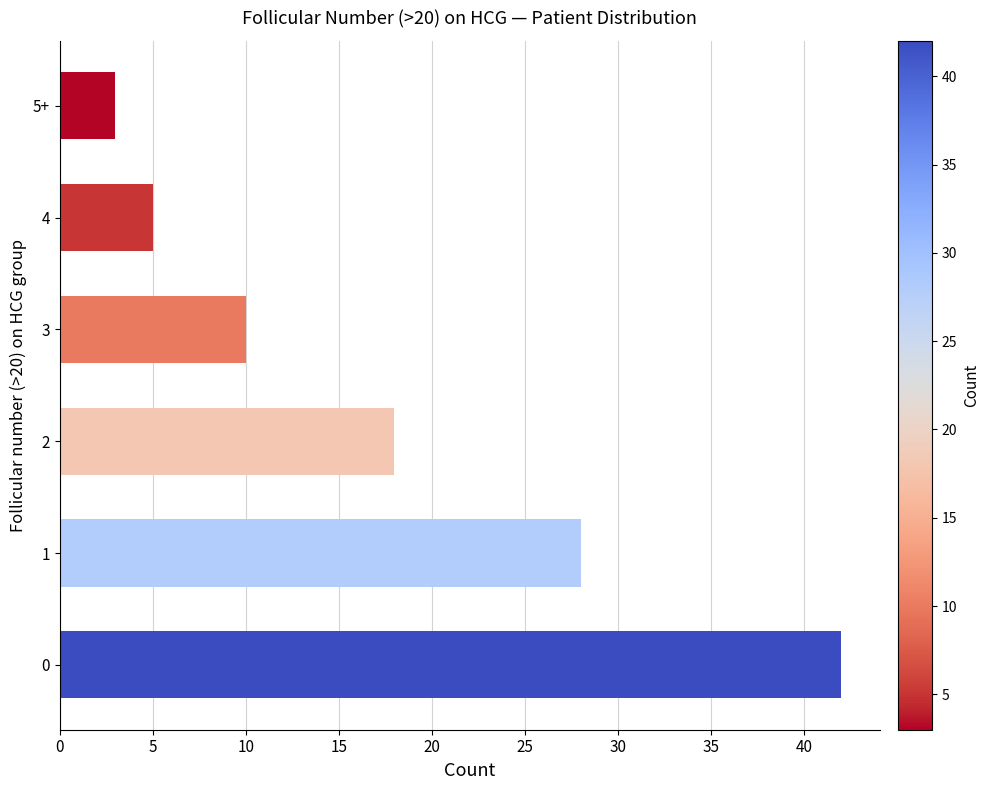

How many series are shown in this chart?

1